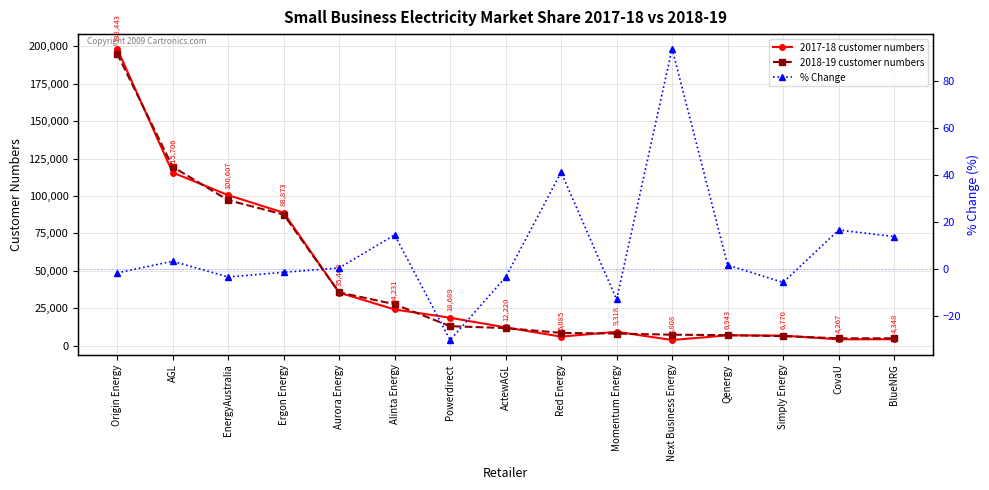

Where is 2017-18 customer numbers nearest to the value 101125?

EnergyAustralia